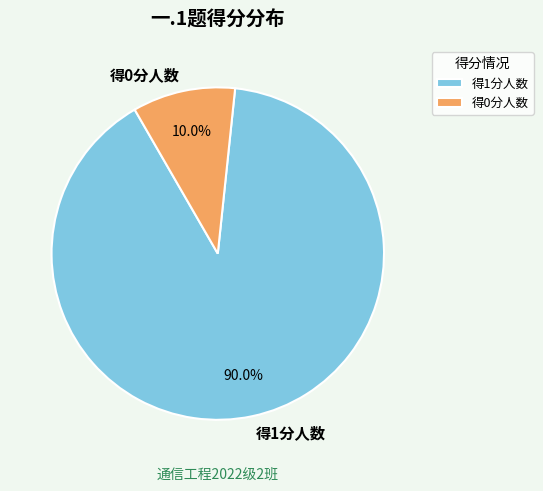

What is the smallest slice in the pie chart?

得0分人数